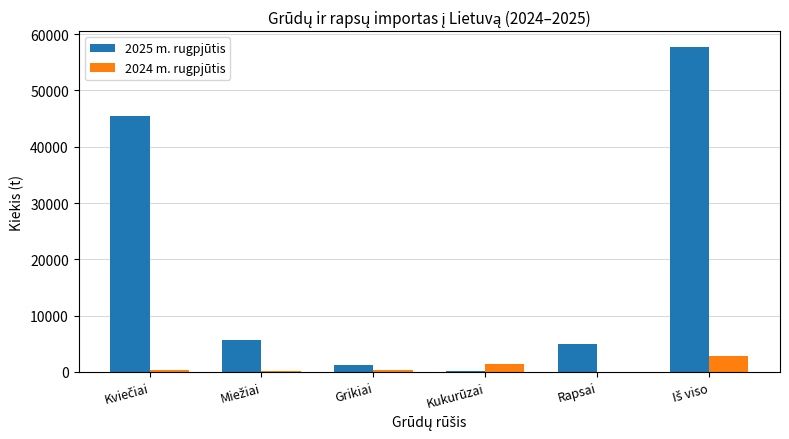

The value of 2024 m. rugpjūtis at Rapsai is 0.0. True or false?

True